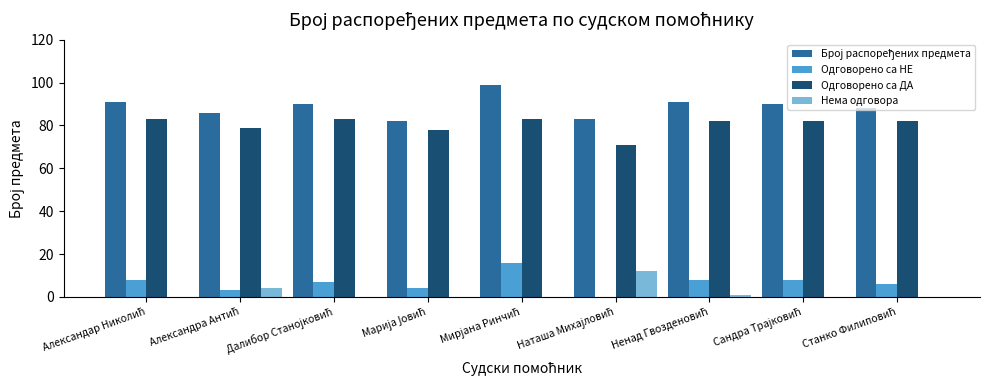

What is the highest value of the Нема одговора series?

12